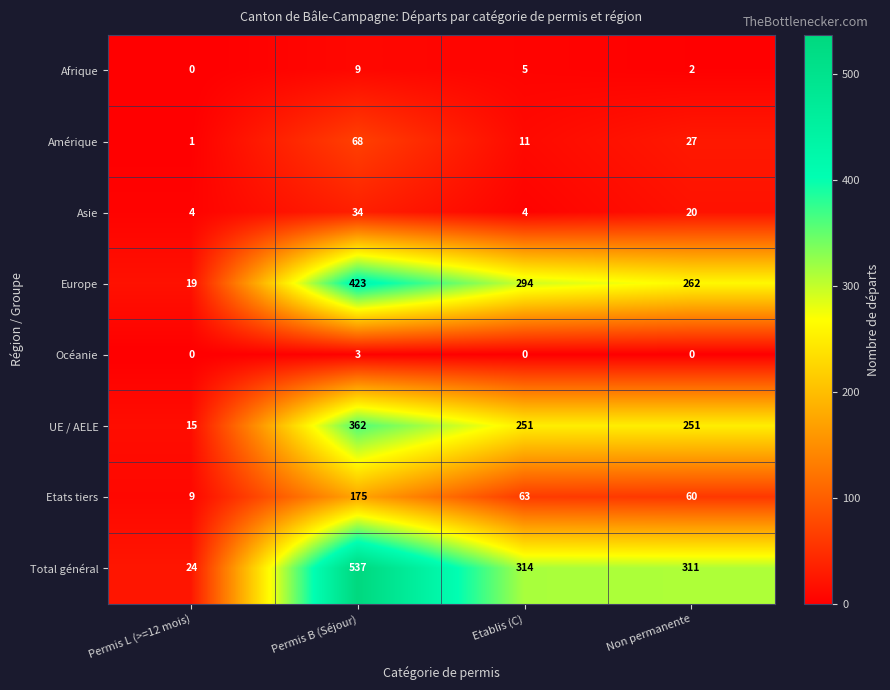

Where is Amérique nearest to the value 34?

Non permanente